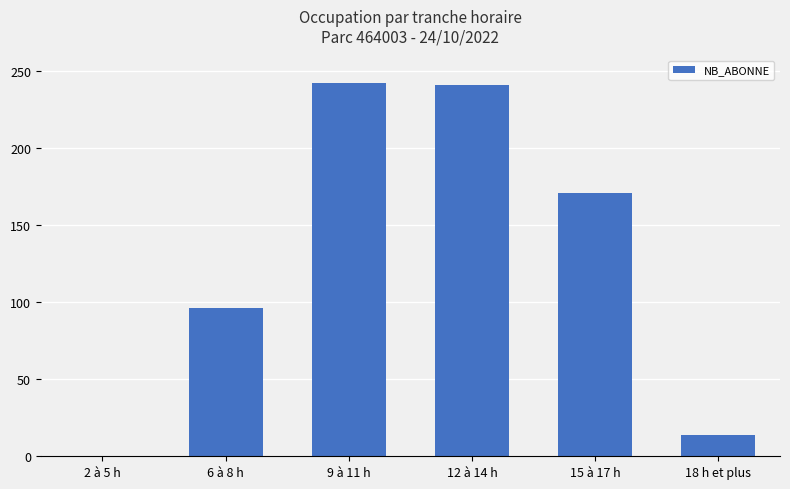

What is the sum of the values at 6 à 8 h and 18 h et plus?

110